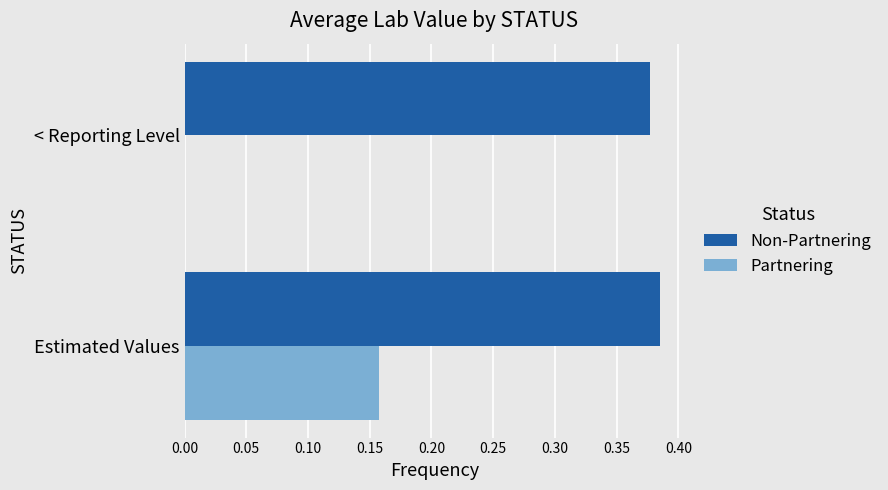

What is the average value of the Partnering series?

0.1